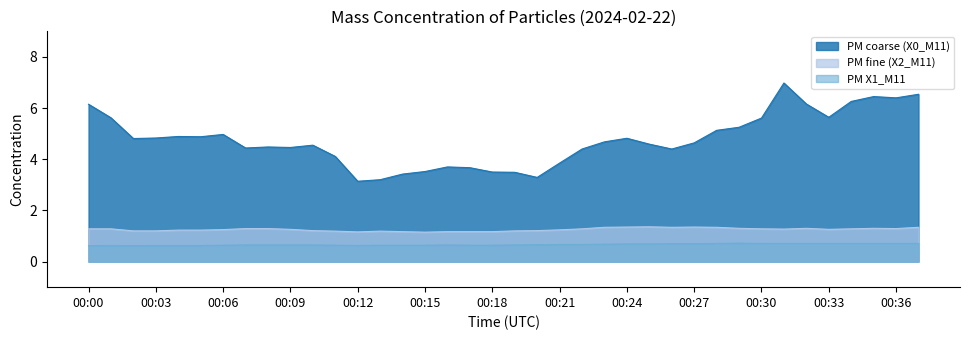

What is the spread (max minus min) of values at 00:24?

4.1